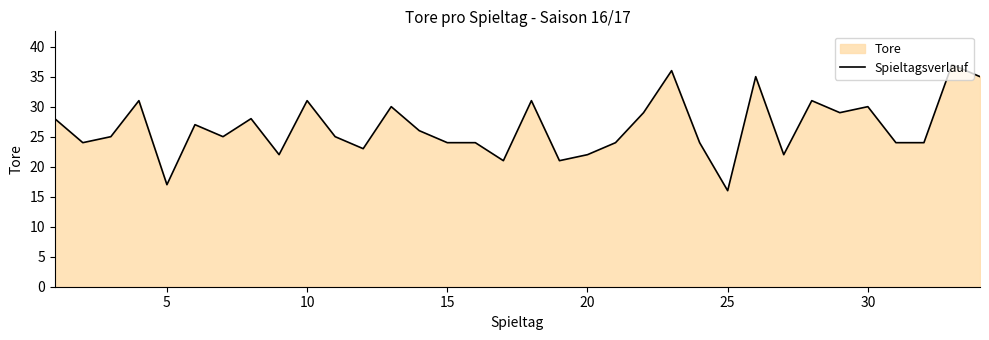

What is the value of the 19th point from the left?

21